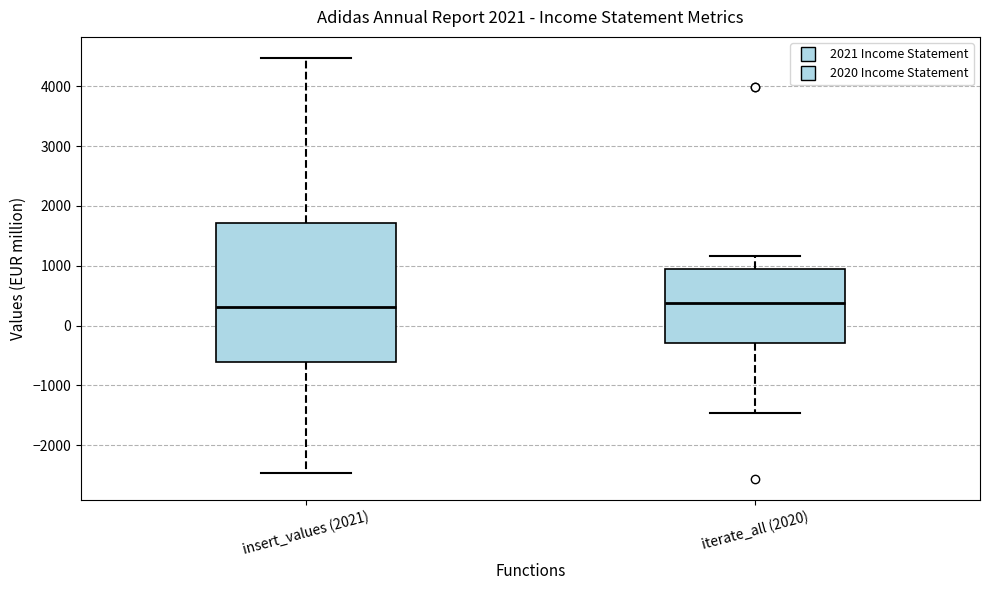

Reading left to right, read every box against the y-axis: the position of its median line, the range the box covers, and the ends of its whiskers. The values are not printed on the chart, so give them approximately, as read against the axis.

insert_values (2021): median 300, box -600 to 1700, whiskers -2500 to 4500
iterate_all (2020): median 400, box -300 to 900, whiskers -1500 to 1200